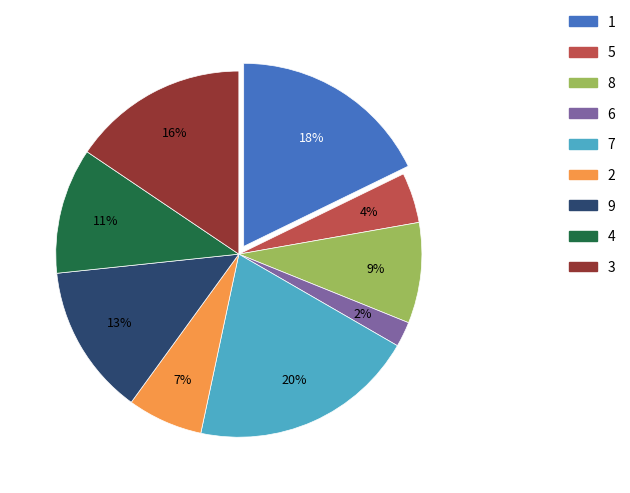

Approximately how many times larger is the value at 6 compared to 2?

0.3